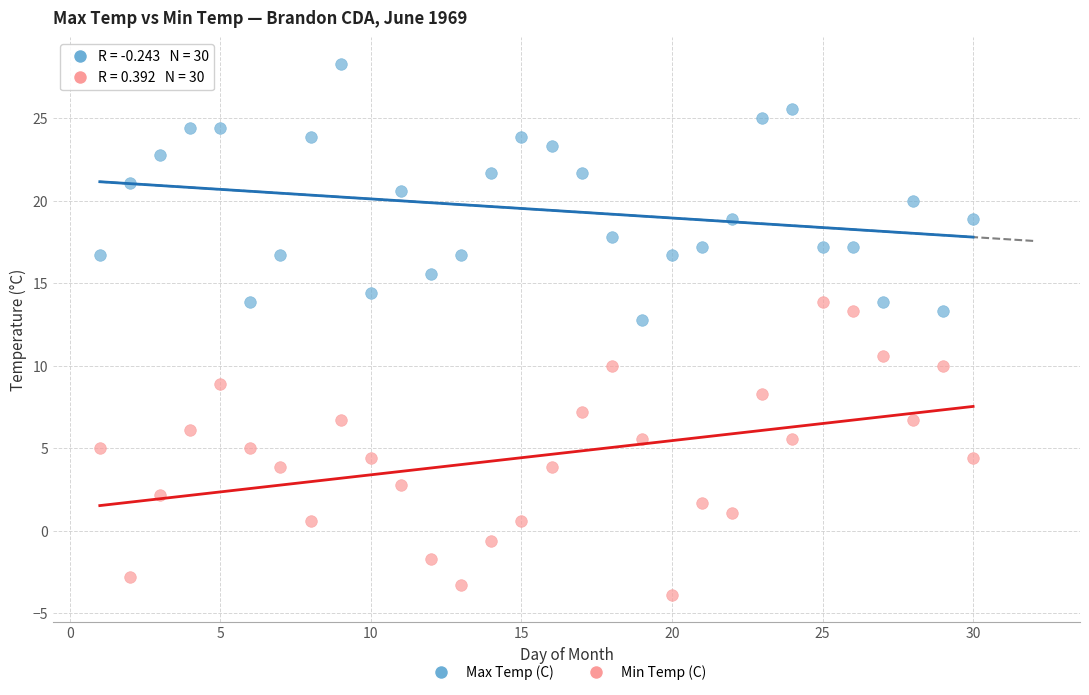

Which series reaches the maximum Y coordinate?

Max Temp (C)